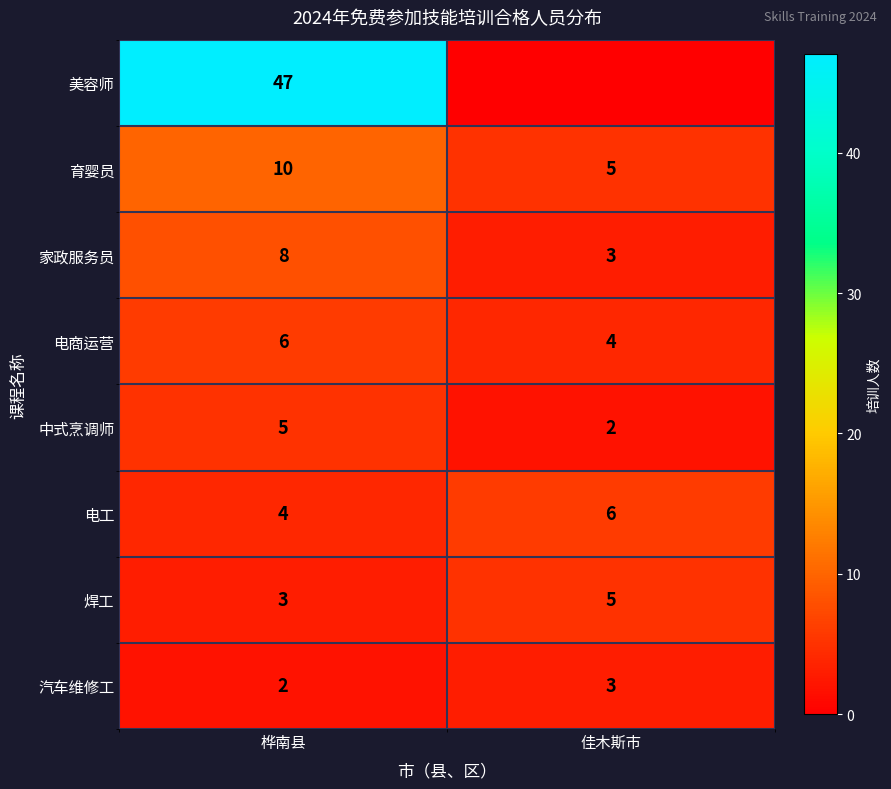

What is the difference between the highest and lowest values at 桦南县?

45